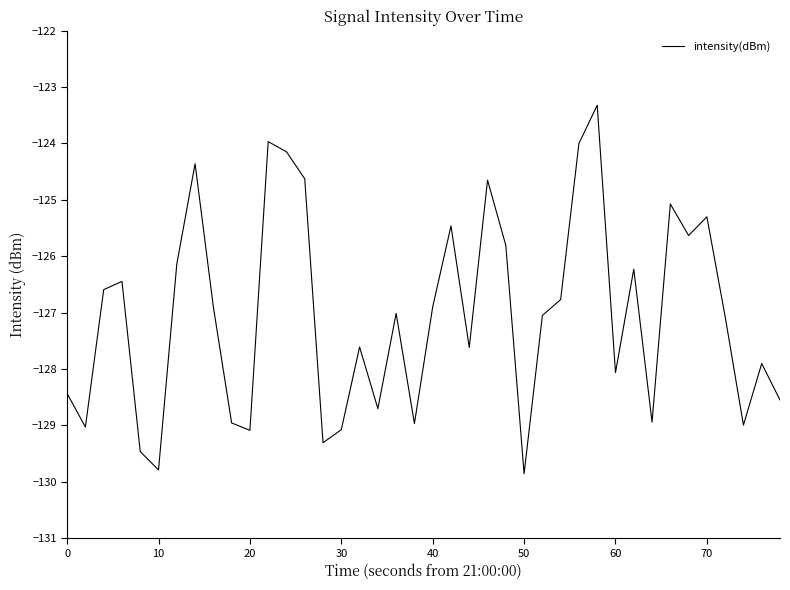

True or false: there are more than 1 points higher than both neighbors.

True